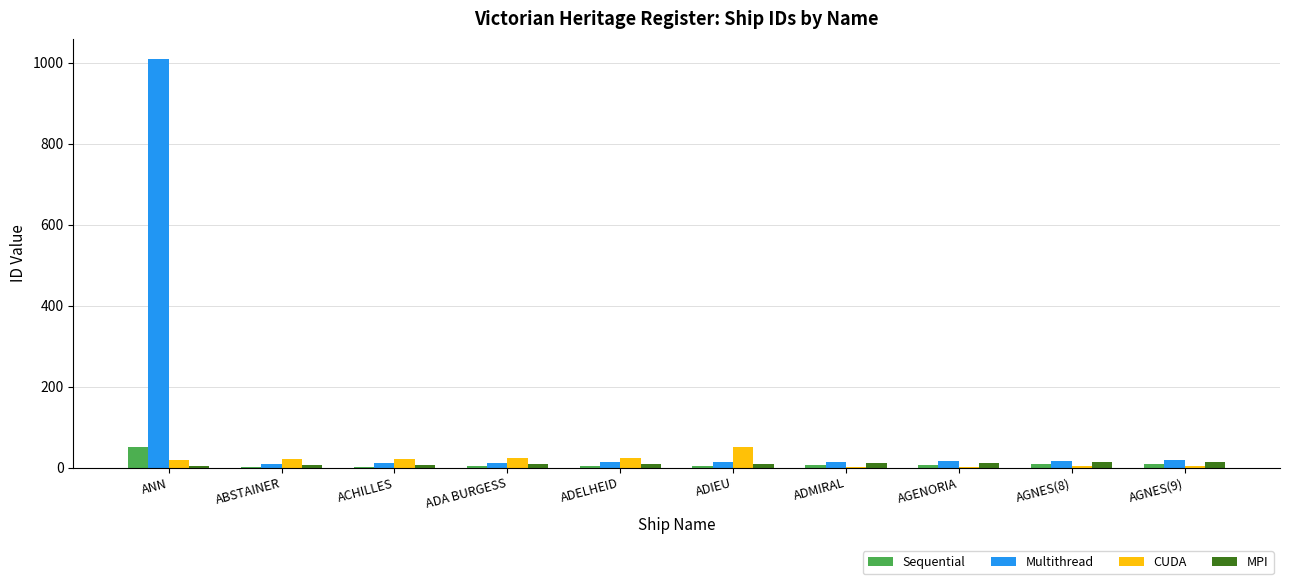

Which series has the largest total across all categories?

Multithread